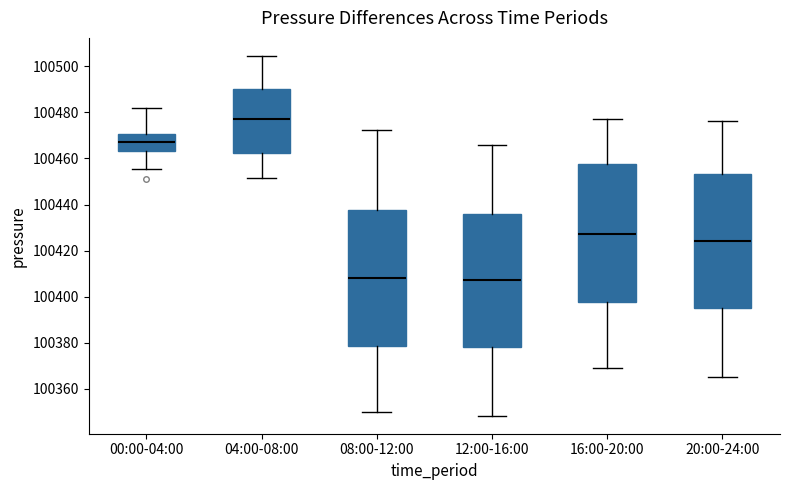

Reading left to right, transcribe this box plot: for each box, give where its median line is, the range the box spans, and where its two whiskers end, as read against the y-axis. The values are not printed on the chart, so give them approximately, as read against the axis.

00:00-04:00: median 100468, box 100464 to 100470, whiskers 100456 to 100482
04:00-08:00: median 100478, box 100462 to 100490, whiskers 100452 to 100504
08:00-12:00: median 100408, box 100378 to 100438, whiskers 100350 to 100472
12:00-16:00: median 100408, box 100378 to 100436, whiskers 100348 to 100466
16:00-20:00: median 100428, box 100398 to 100458, whiskers 100368 to 100478
20:00-24:00: median 100424, box 100396 to 100454, whiskers 100366 to 100476